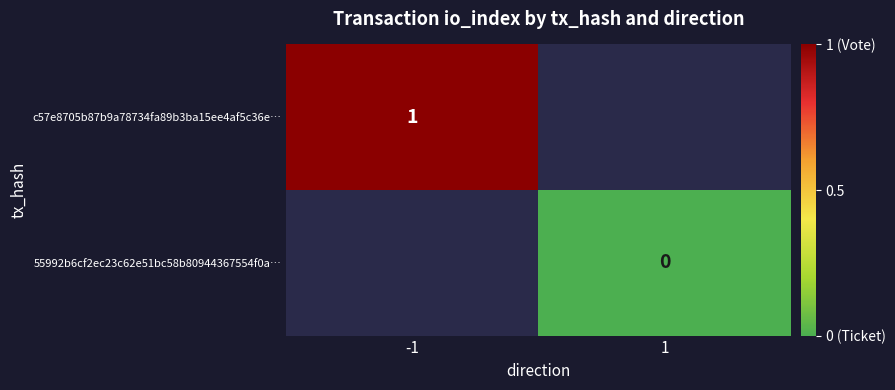

The c57e8705b87b9a78734fa89b3ba15ee4af5c36e… series shows 0 at -1. True or false?

False